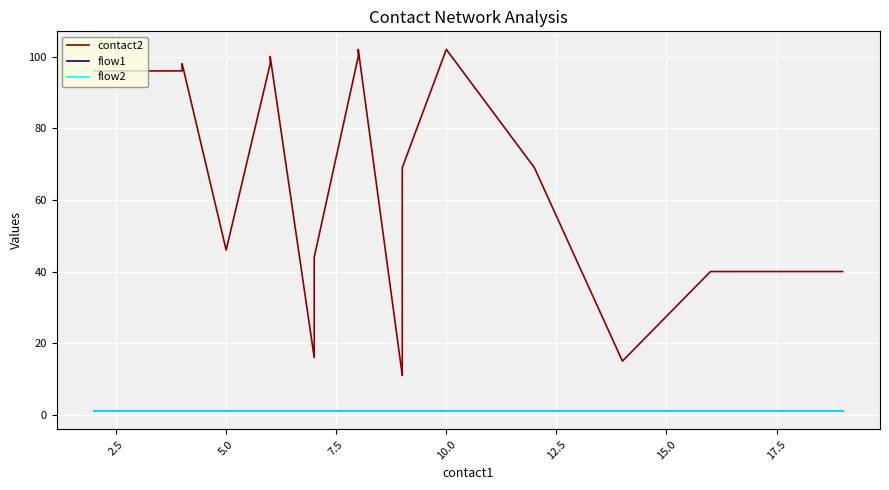

The flow2 series shows 1 at 5.0. True or false?

True